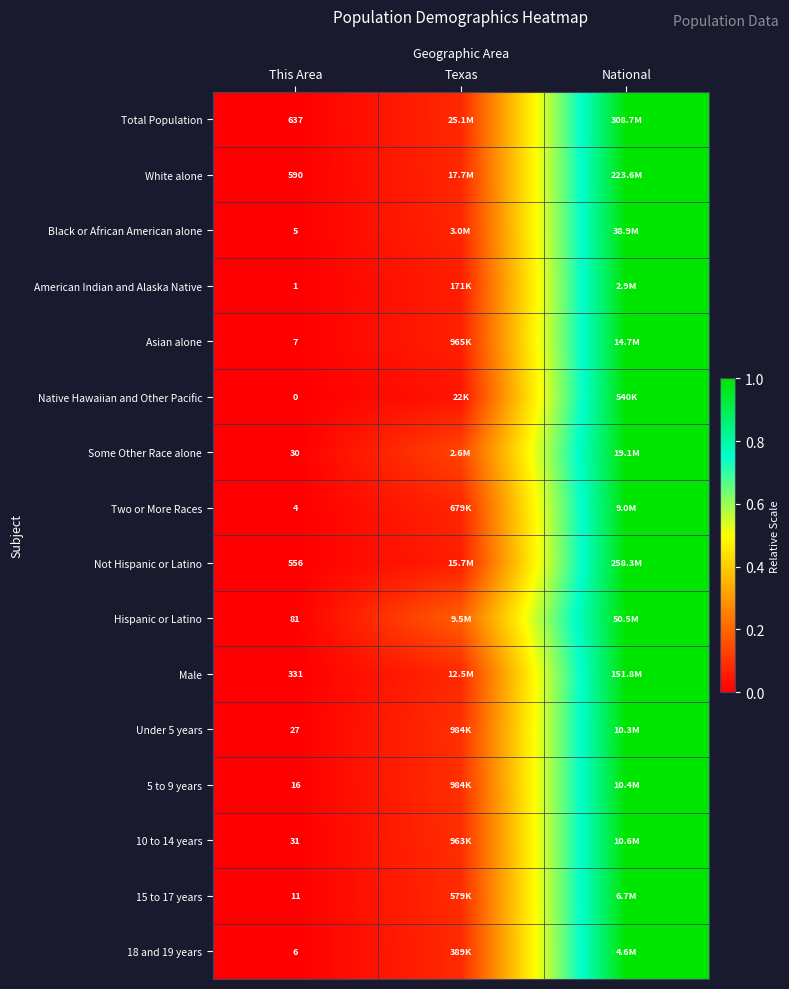

Is it true that Black or African American alone equals 0.7 at National?

False